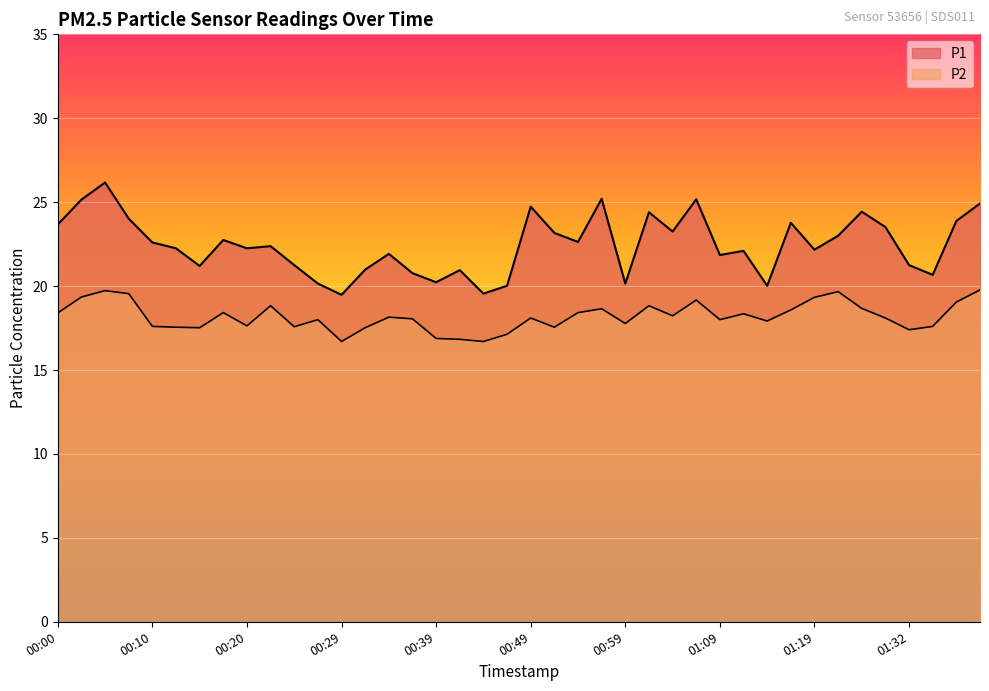

Reading left to right, list all the values displayed in this chart.

P1: 00:00=23.7	00:03=25.1	00:05=26.2	00:08=24.0	00:10=22.6	00:12=22.2	00:15=21.2	00:17=22.8	00:20=22.2	00:22=22.4	00:25=21.2	00:27=20.1	00:29=19.5	00:32=21.0	00:34=21.9	00:37=20.8	00:39=20.2	00:42=20.9	00:44=19.6	00:47=20.0	00:49=24.7	00:51=23.2	00:54=22.6	00:56=25.2	00:59=20.1	01:01=24.4	01:04=23.2	01:06=25.2	01:09=21.9	01:11=22.1	01:14=20.0	01:17=23.8	01:19=22.2	01:22=23.0	01:27=24.4	01:30=23.5	01:32=21.2	01:35=20.7	01:37=23.9	01:39=24.9
P2: 00:00=18.4	00:03=19.4	00:05=19.7	00:08=19.6	00:10=17.6	00:12=17.6	00:15=17.5	00:17=18.4	00:20=17.6	00:22=18.8	00:25=17.6	00:27=18.0	00:29=16.7	00:32=17.5	00:34=18.1	00:37=18.1	00:39=16.9	00:42=16.8	00:44=16.7	00:47=17.1	00:49=18.1	00:51=17.6	00:54=18.4	00:56=18.6	00:59=17.8	01:01=18.8	01:04=18.2	01:06=19.2	01:09=18.0	01:11=18.4	01:14=17.9	01:17=18.6	01:19=19.3	01:22=19.7	01:27=18.7	01:30=18.1	01:32=17.4	01:35=17.6	01:37=19.1	01:39=19.8